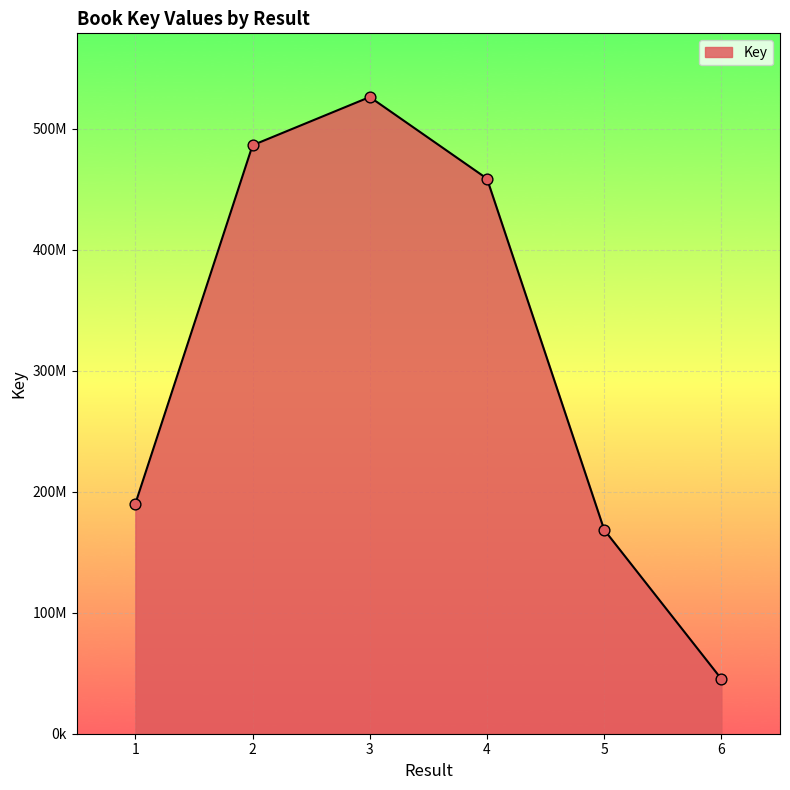

Is this an area chart (filled region under the line)?

Yes